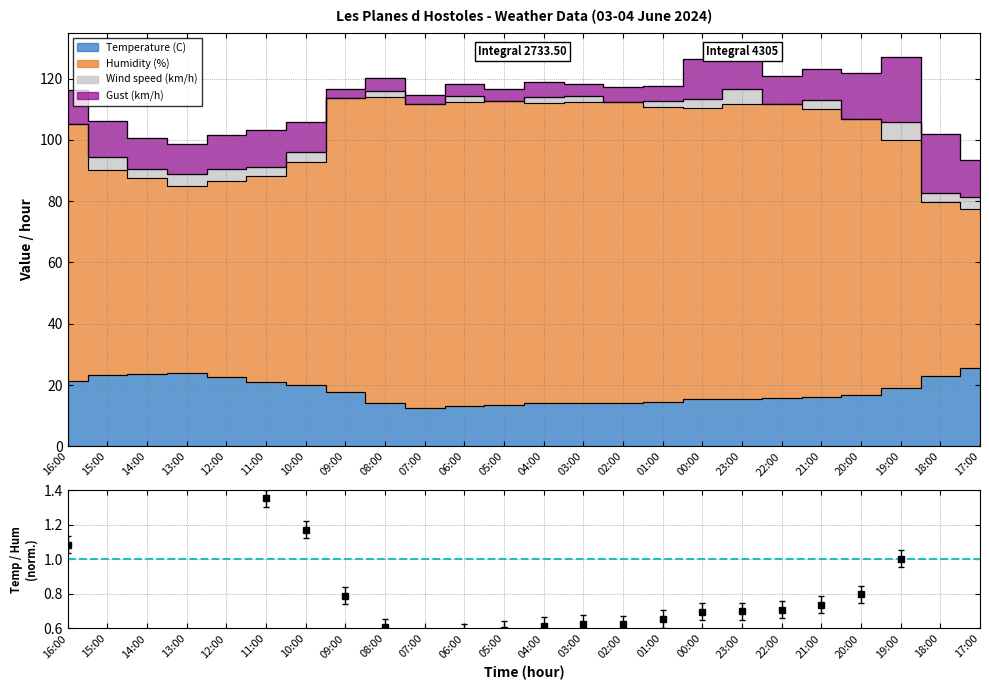

What is the maximum value shown in the chart?

114.1